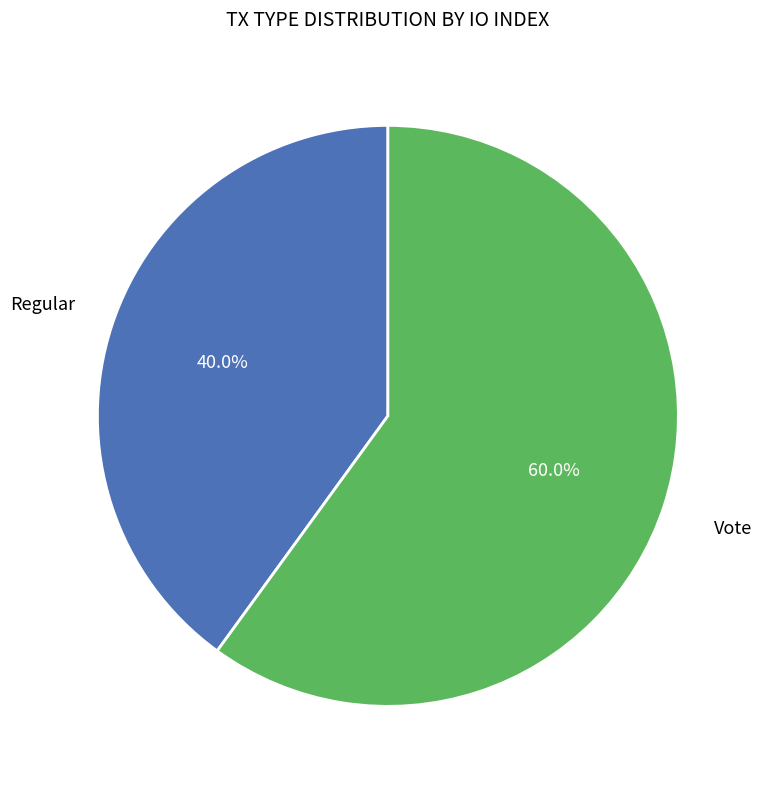

Is there any slice that represents more than half of the pie?

Yes